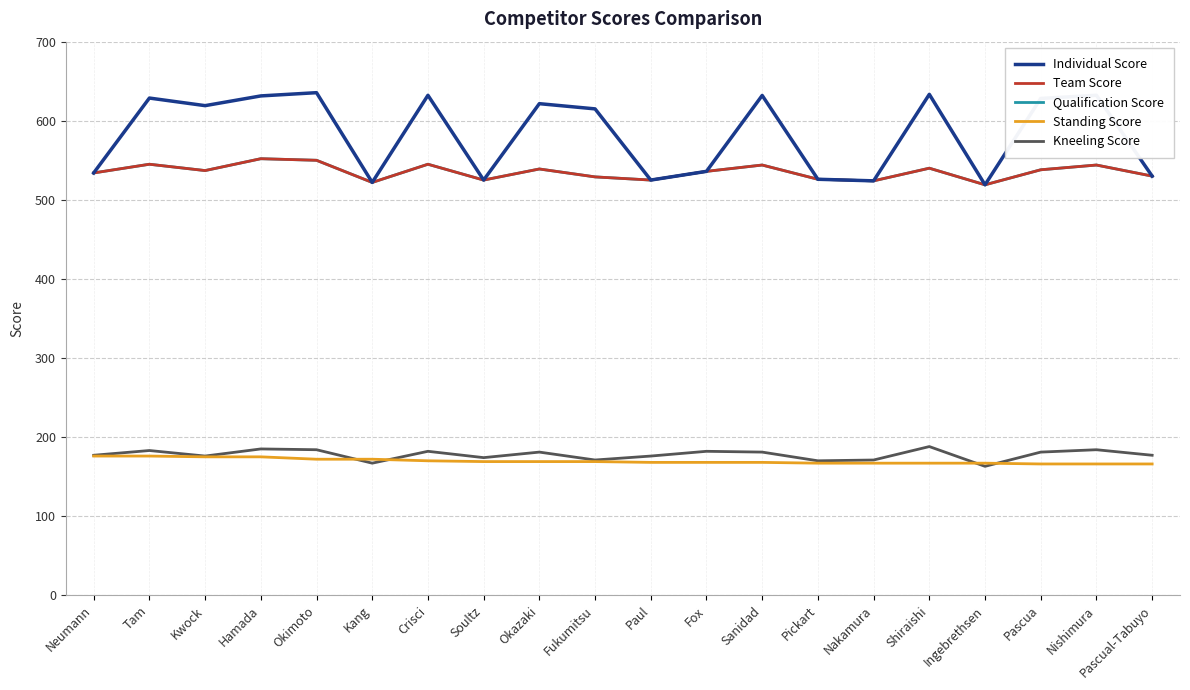

Does the chart display data point markers on the line(s)?

No